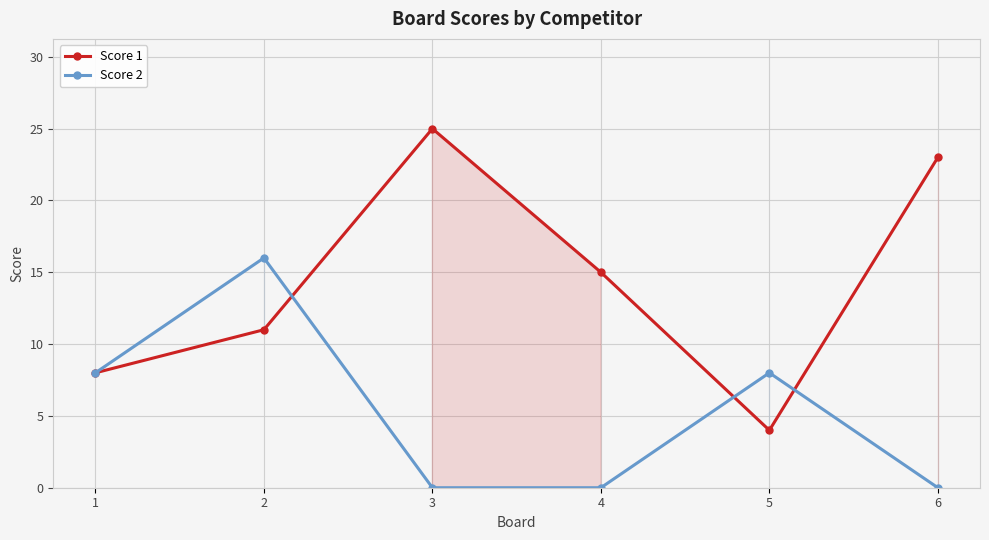

At which category is the sum across all series the highest?

2